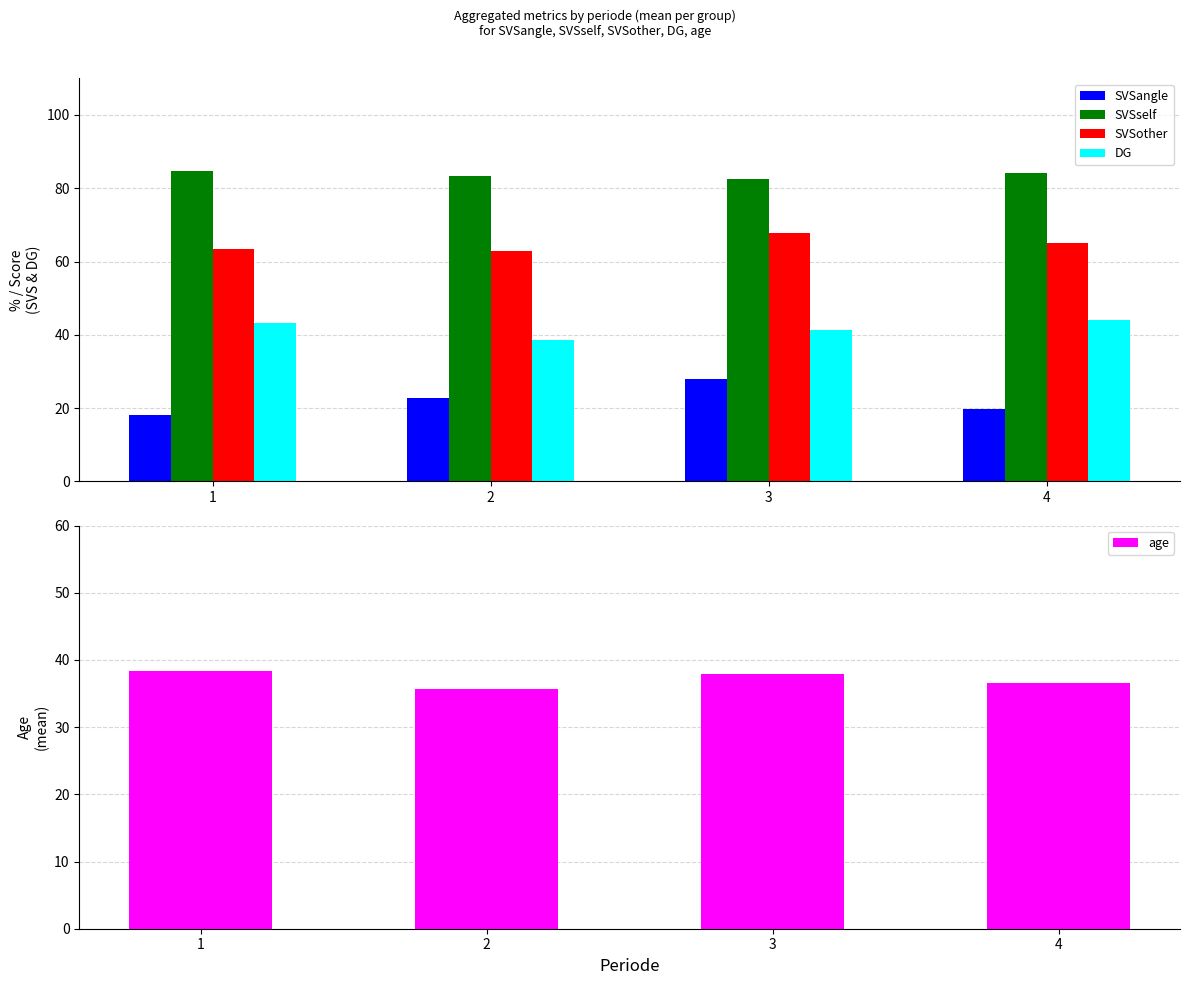

True or false: age has a value of 23.1 at 4.

False